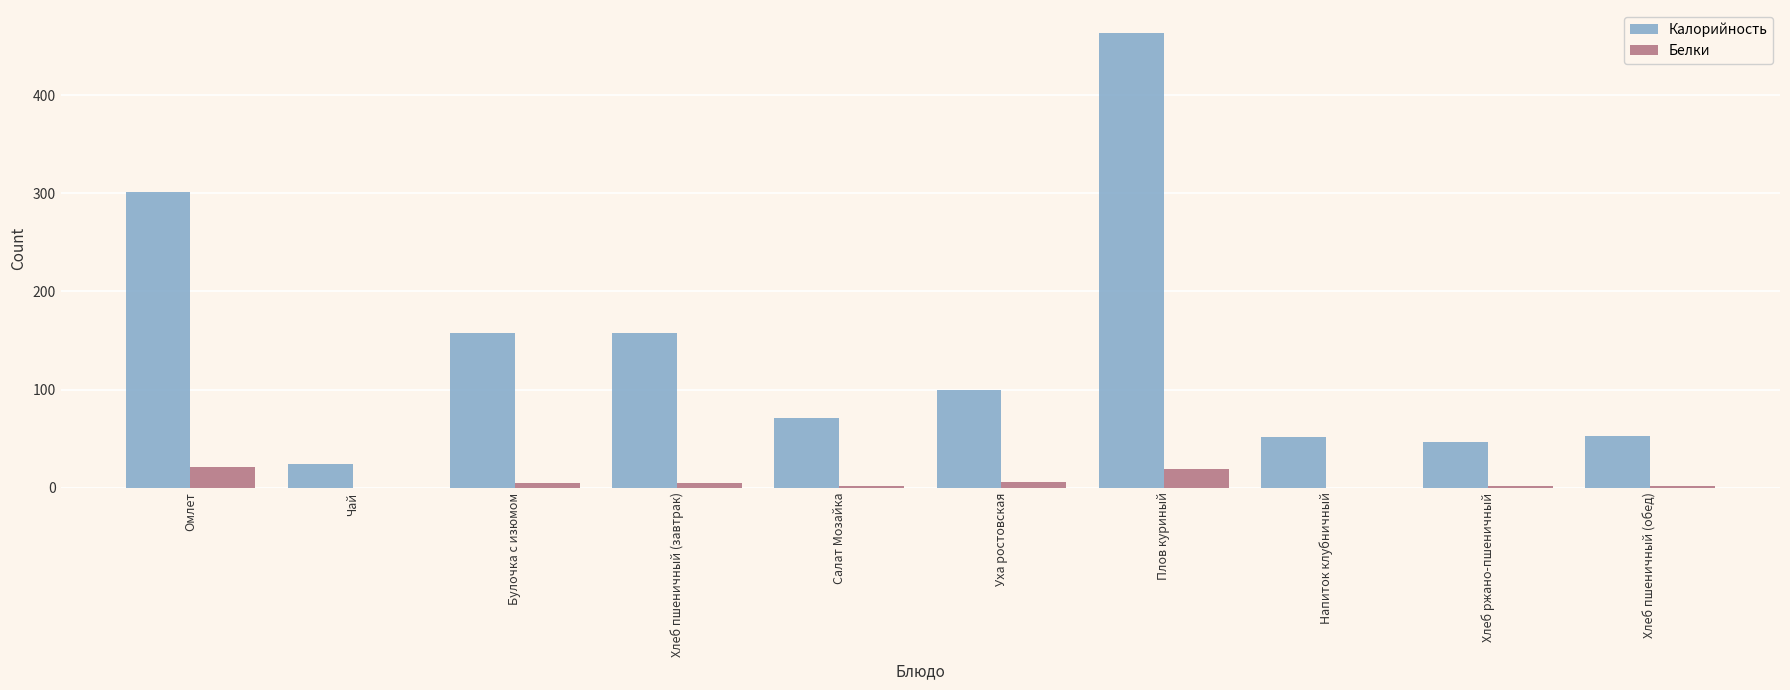

How many categories are shown in the chart?

10